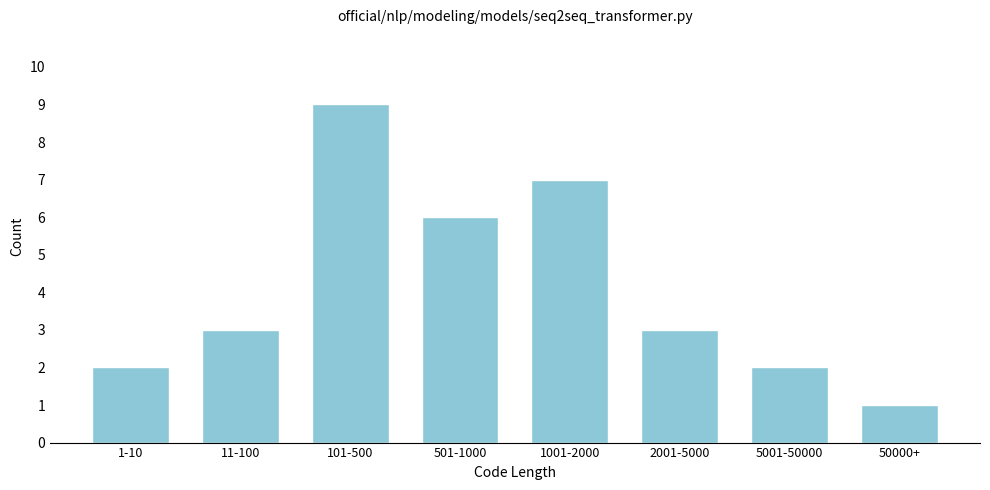

Reading right to left, what are all the values shown in this chart?

1	2	3	7	6	9	3	2